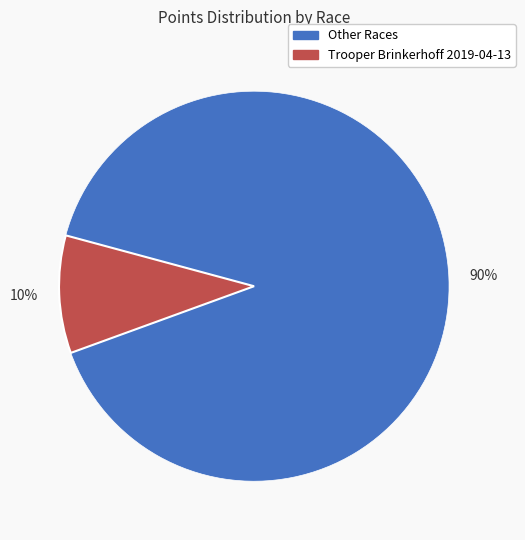

Is there a majority slice in this chart?

Yes